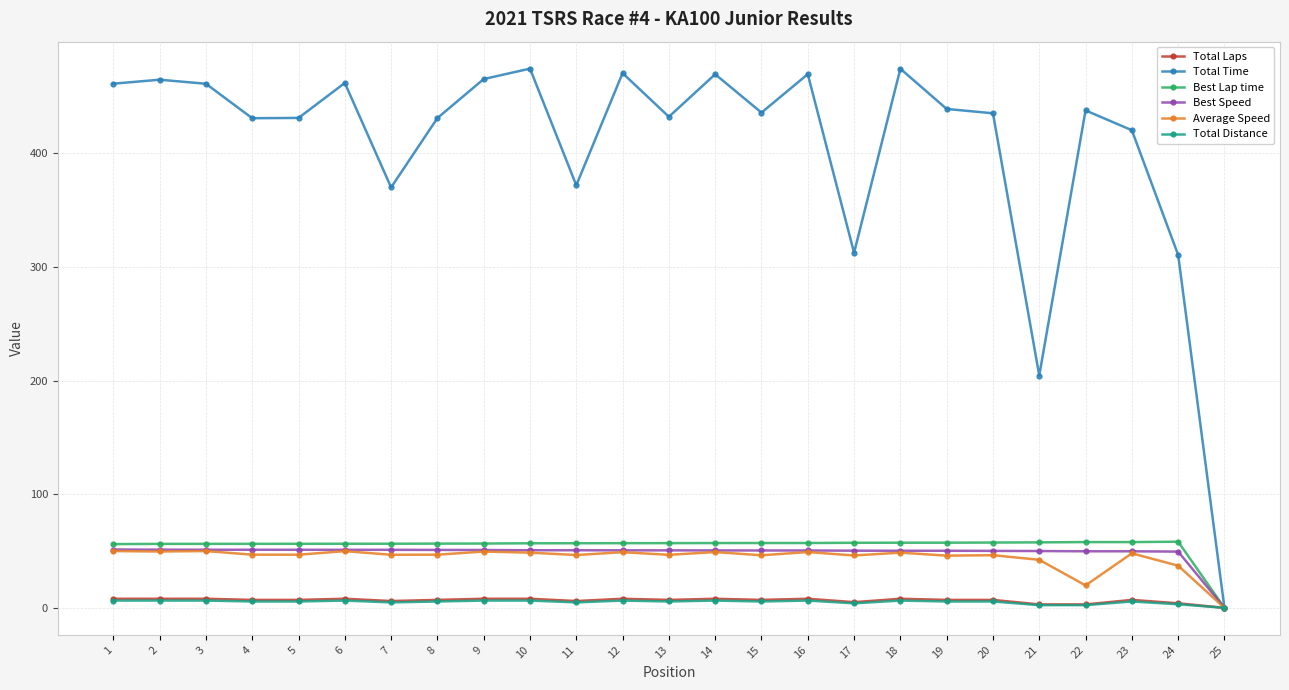

What is the difference between the maximum and minimum values in the Total Time series?

474.4